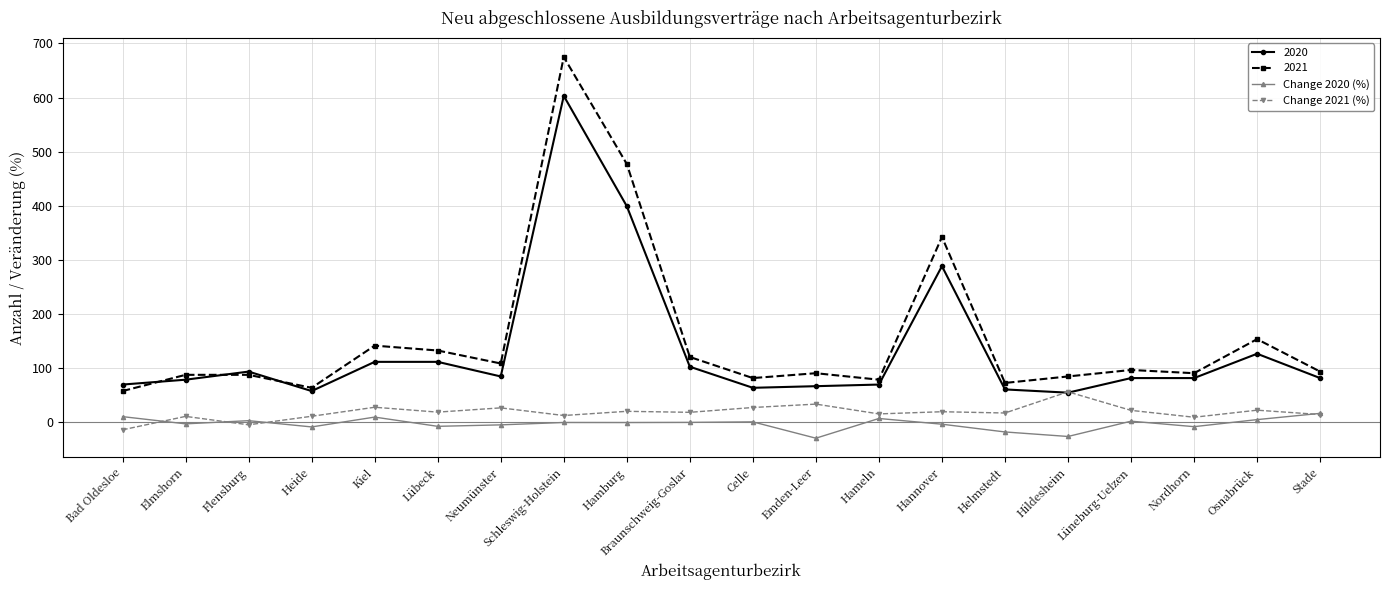

At how many categories does at least one series exceed 12?

20